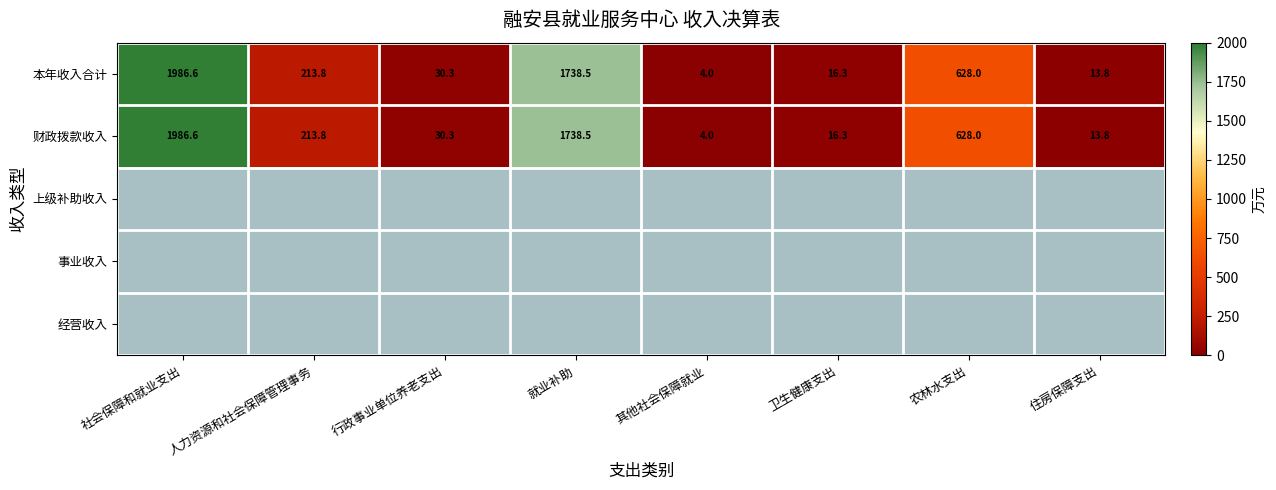

What is the highest value of the 财政拨款收入 series?

1986.6